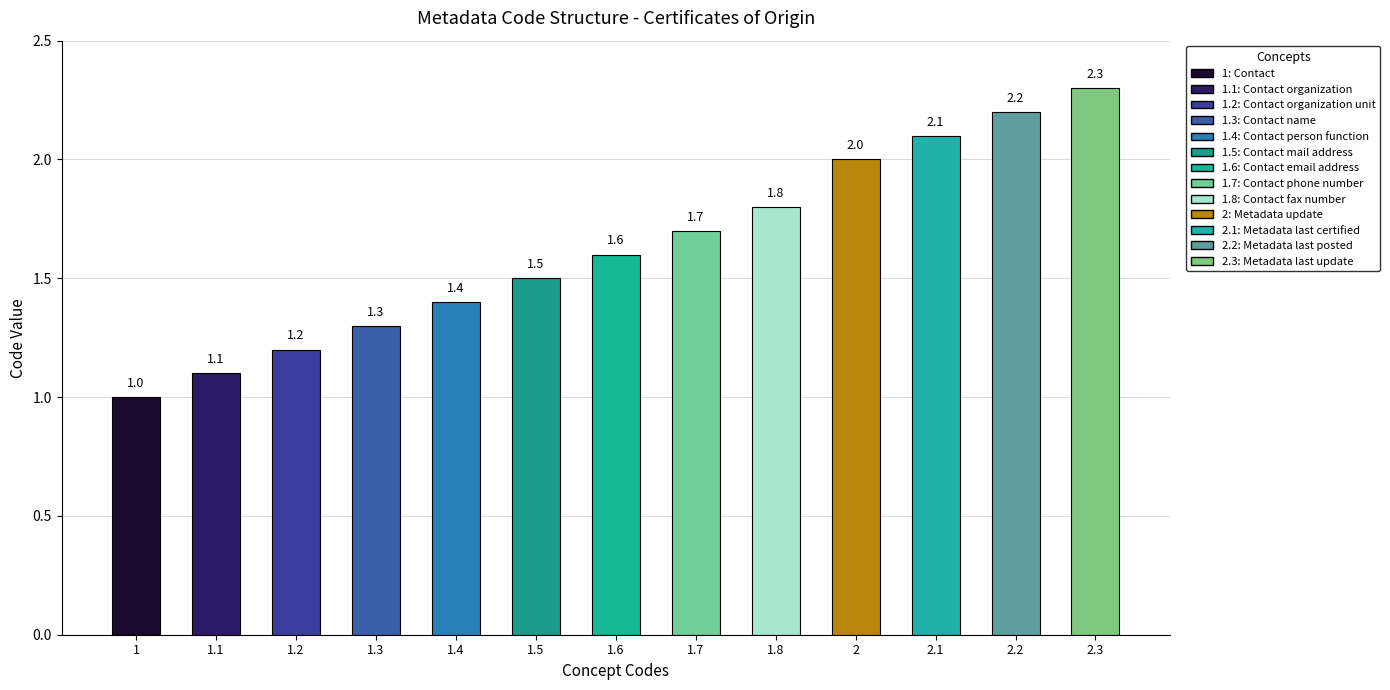

What is the label of the 7th bar from the left?

1.6